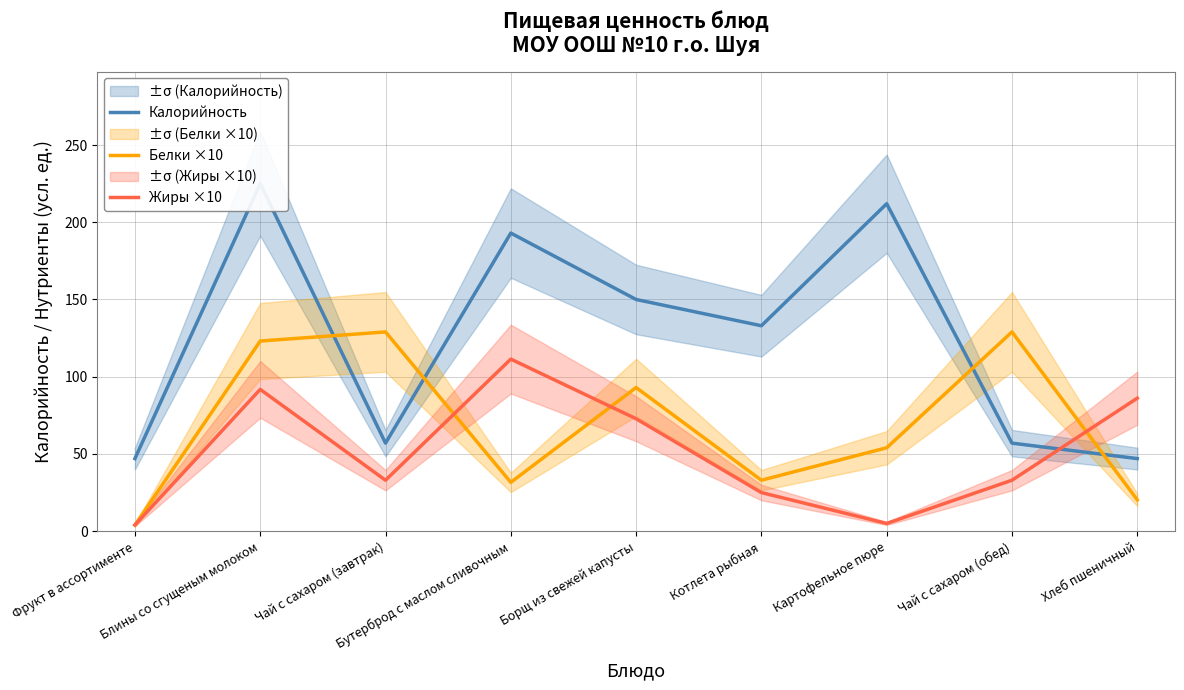

What is the sum of the Калорийность values at Бутерброд с маслом сливочным and Чай с сахаром (обед)?

250.0